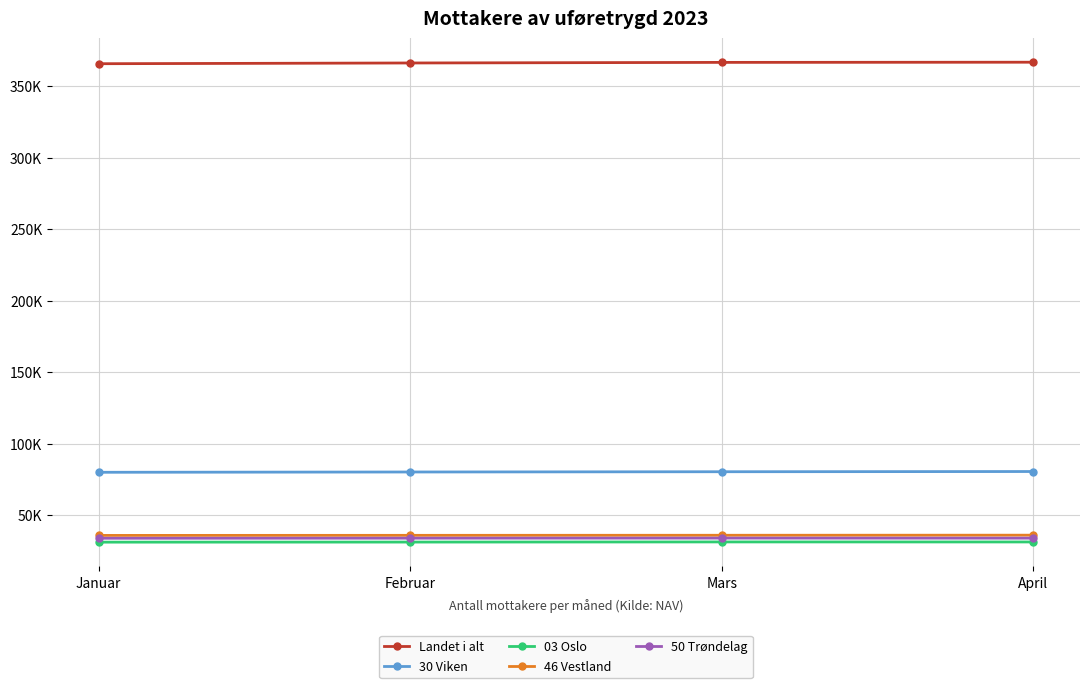

Rank the series at Mars from lowest to highest value.

03 Oslo, 50 Trøndelag, 46 Vestland, 30 Viken, Landet i alt